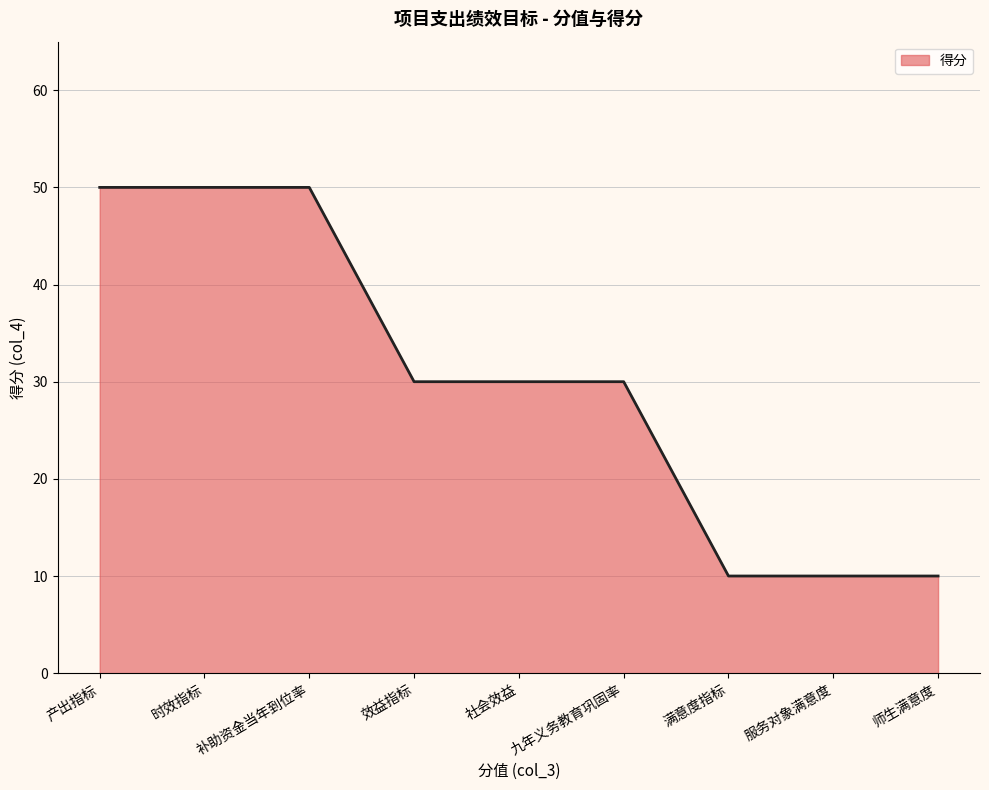

What is the average value?

30